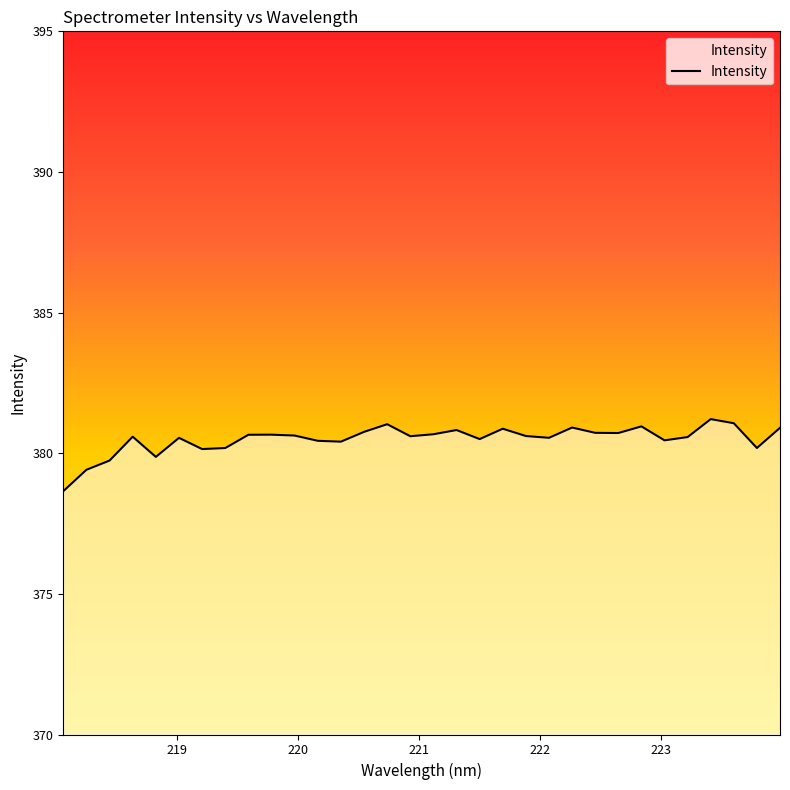

What is the difference between the maximum and minimum values?

2.6